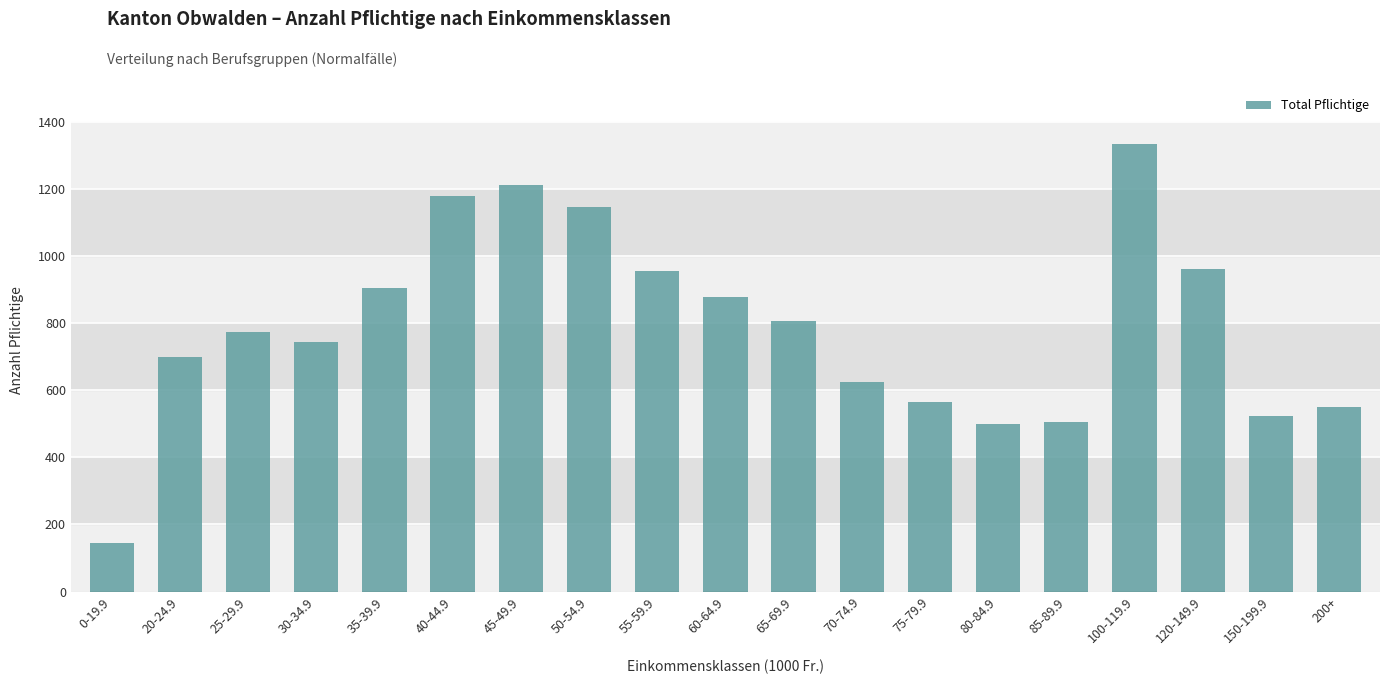

How many bars are there in total?

19